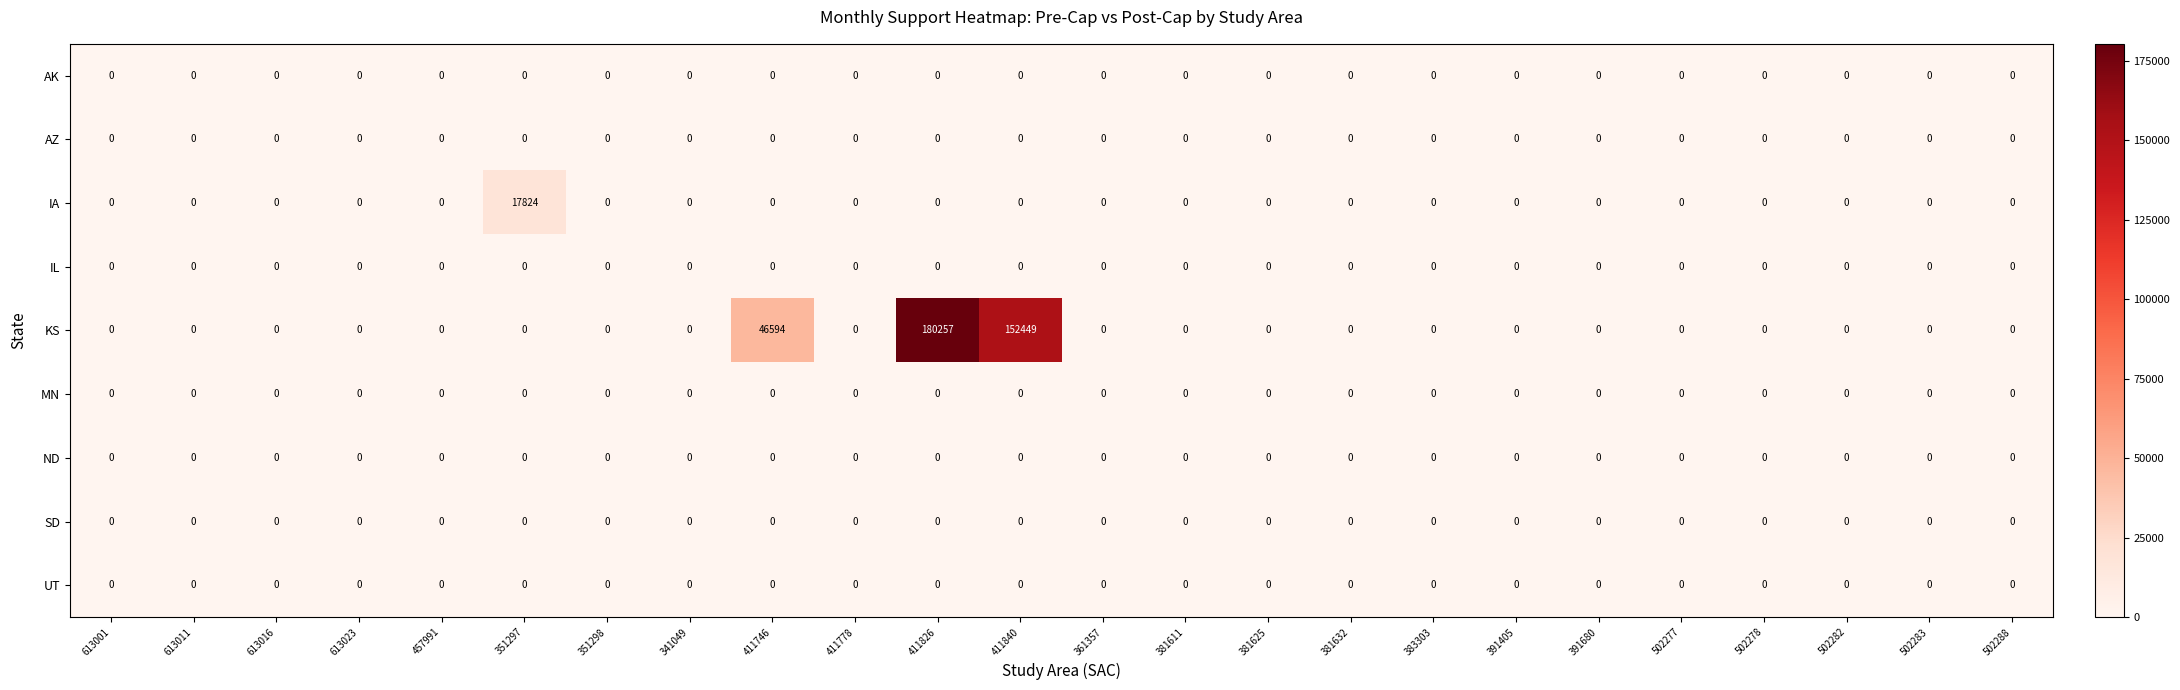

Which label corresponds to the largest value in the chart?

411826